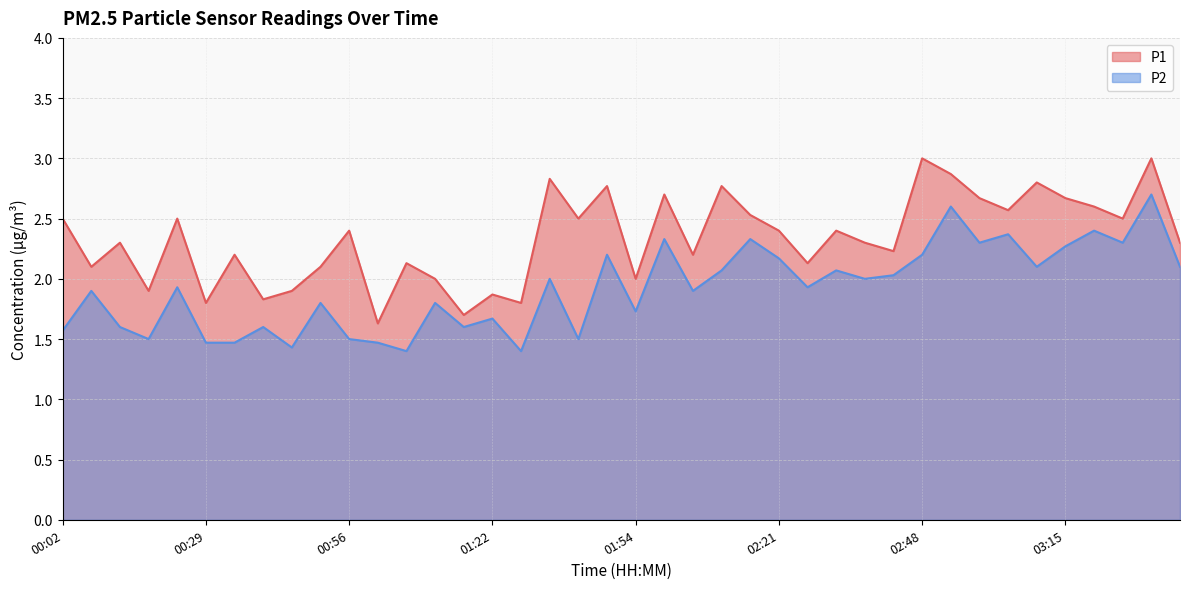

What is the spread (max minus min) of values at 01:01?

0.2